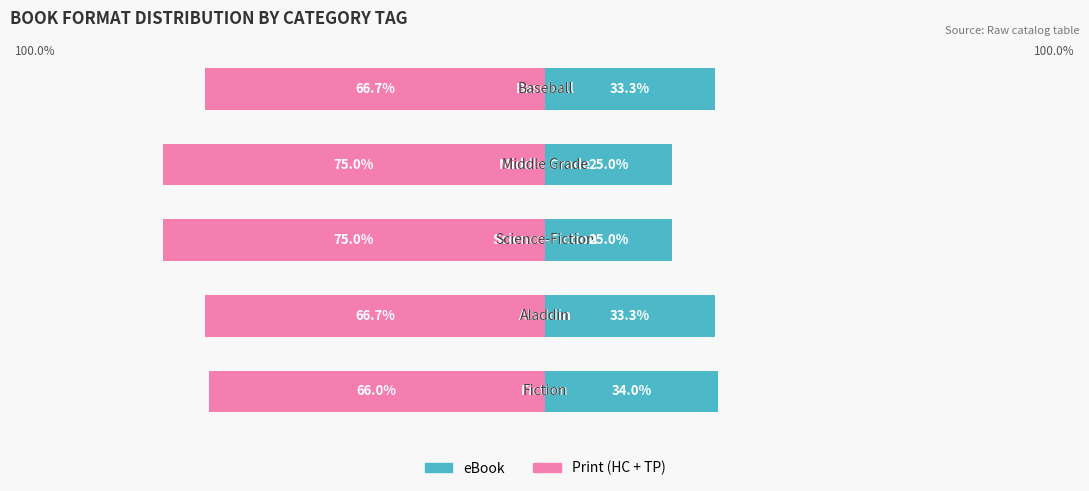

Count the number of data series in this chart.

2